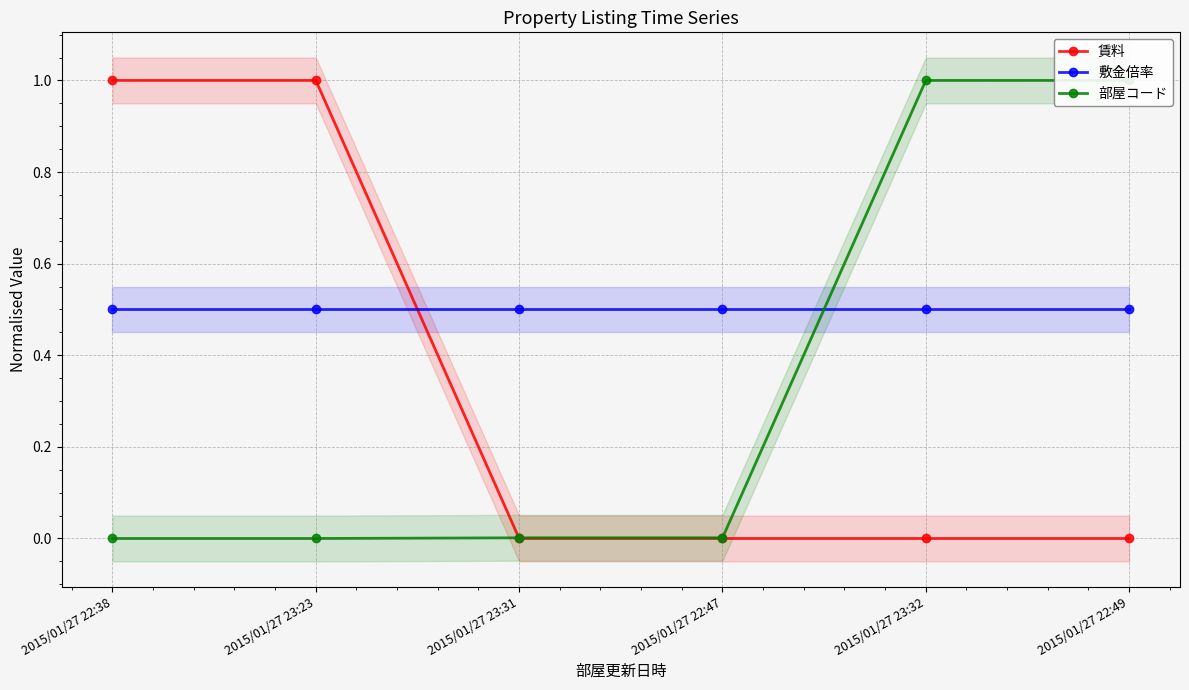

Which series changed the most between 2015/01/27 22:47 and 2015/01/27 22:49?

部屋コード